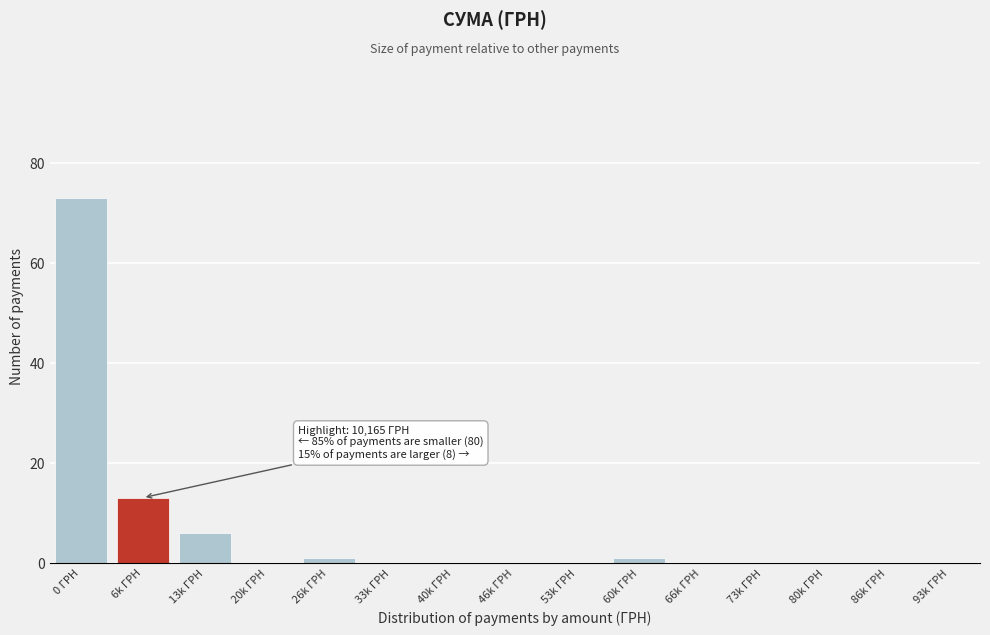

Reading right to left, extract all data points from this chart.

93k ГРН=0	86k ГРН=0	80k ГРН=0	73k ГРН=0	66k ГРН=0	60k ГРН=1	53k ГРН=0	46k ГРН=0	40k ГРН=0	33k ГРН=0	26k ГРН=1	20k ГРН=0	13k ГРН=6	6k ГРН=13	0 ГРН=73